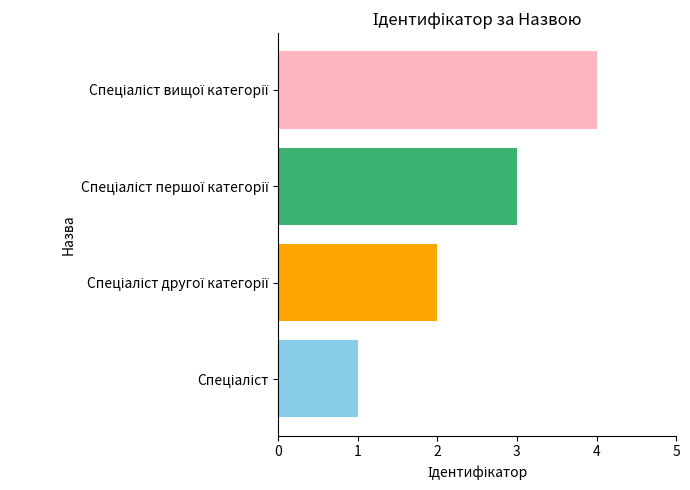

What is the maximum value shown in the chart?

4